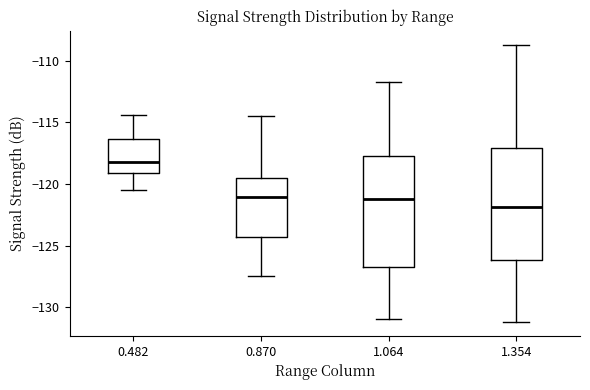

Reading left to right, transcribe this box plot: for each box, give where its median line is, the range the box spans, and where its two whiskers end, as read against the y-axis. The values are not printed on the chart, so give them approximately, as read against the axis.

0.482: median -118.0, box -119.0 to -116.5, whiskers -120.5 to -114.5
0.870: median -121.0, box -124.5 to -119.5, whiskers -127.5 to -114.5
1.064: median -121.0, box -126.5 to -117.5, whiskers -131.0 to -111.5
1.354: median -122.0, box -126.0 to -117.0, whiskers -131.0 to -108.5